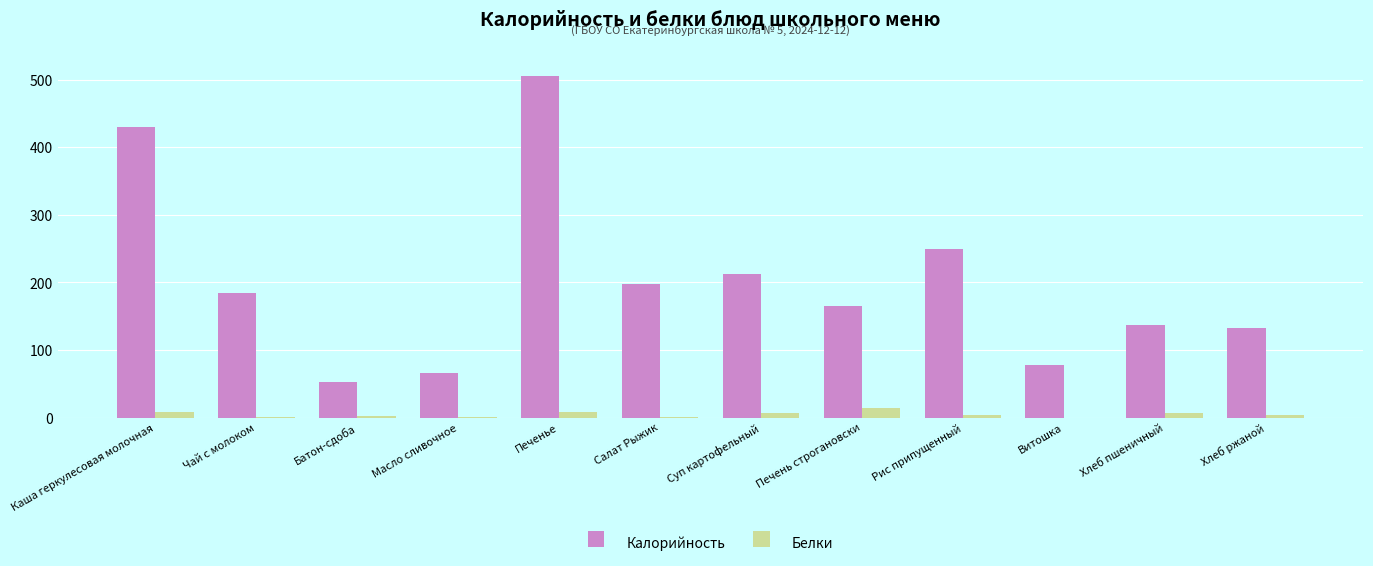

The value of Калорийность at Печень строгановски is 34.7. True or false?

False